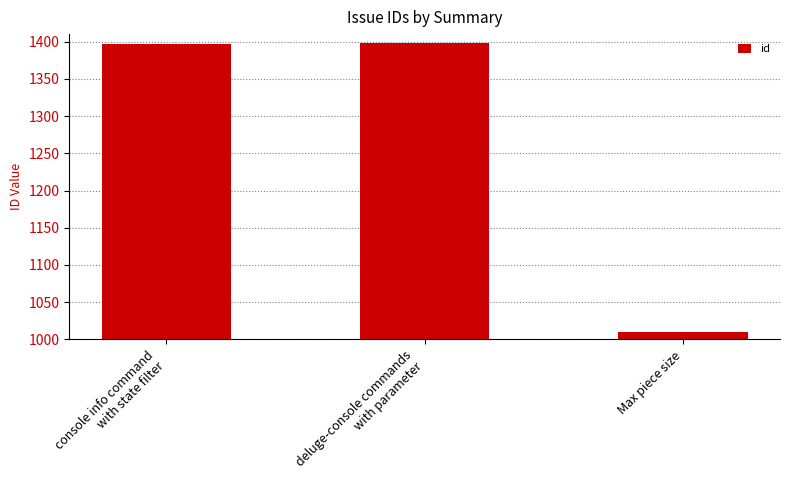

Which category has the lowest value across all series?

Max piece size